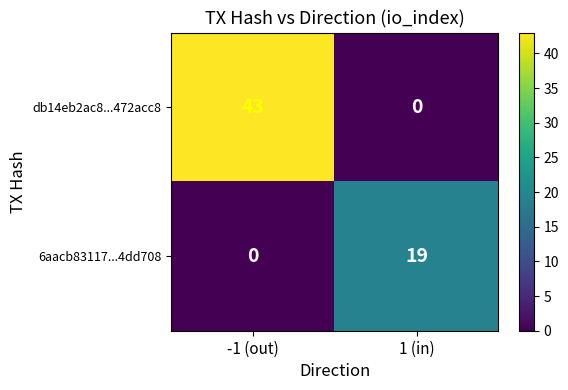

True or false: 6aacb83117...4dd708 has a value of 19 at 1 (in).

True